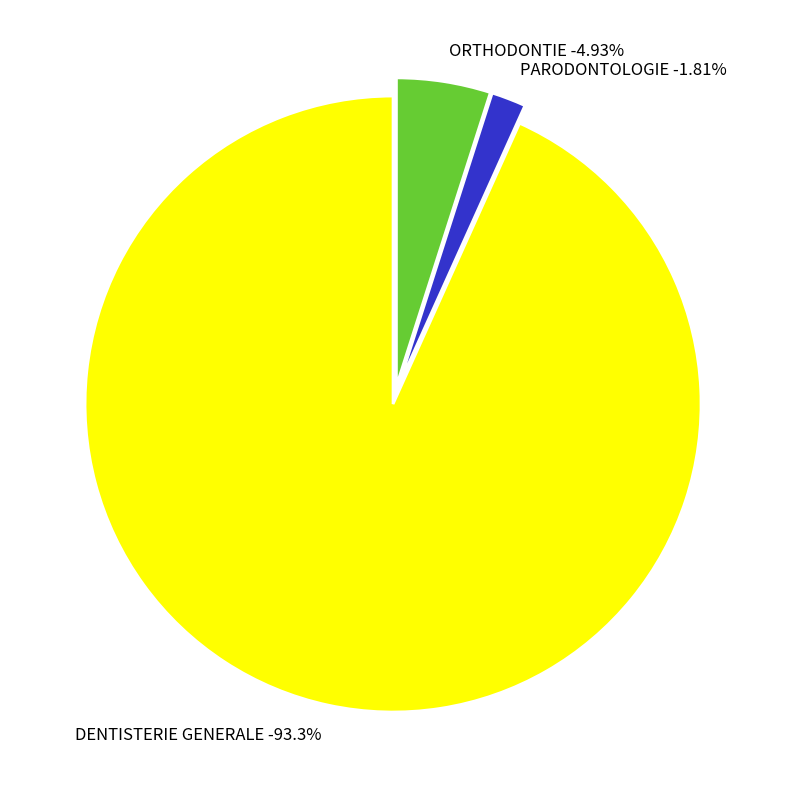

Approximately how many times larger is the value at ORTHODONTIE compared to PARODONTOLOGIE?

2.7